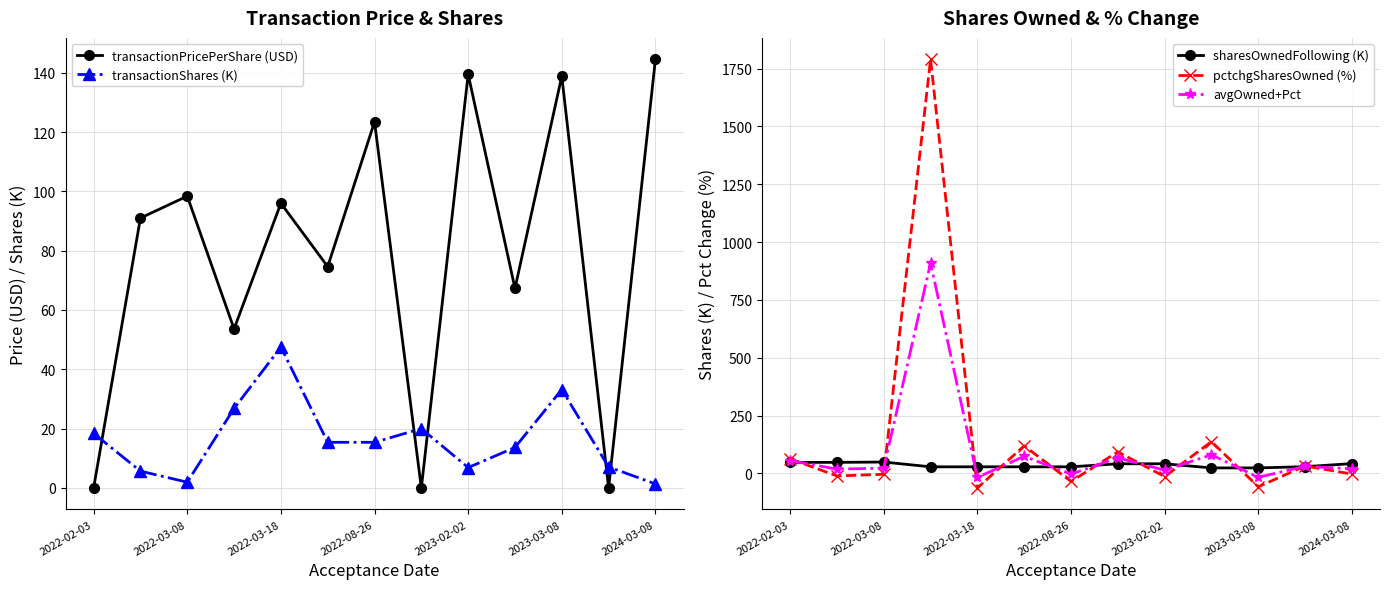

How many lines are shown in the chart?

5